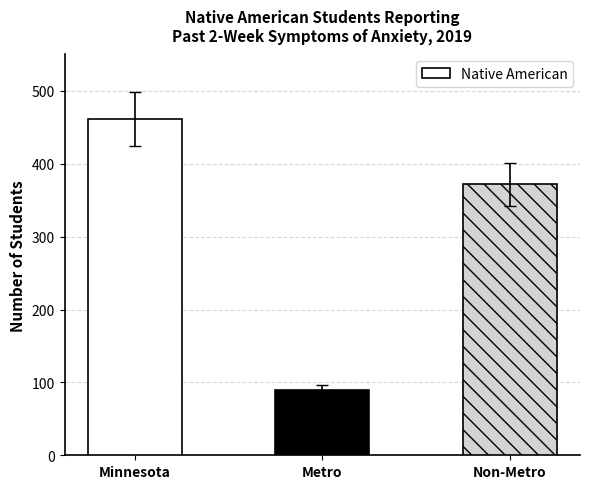

What is the minimum value shown in the chart?

89